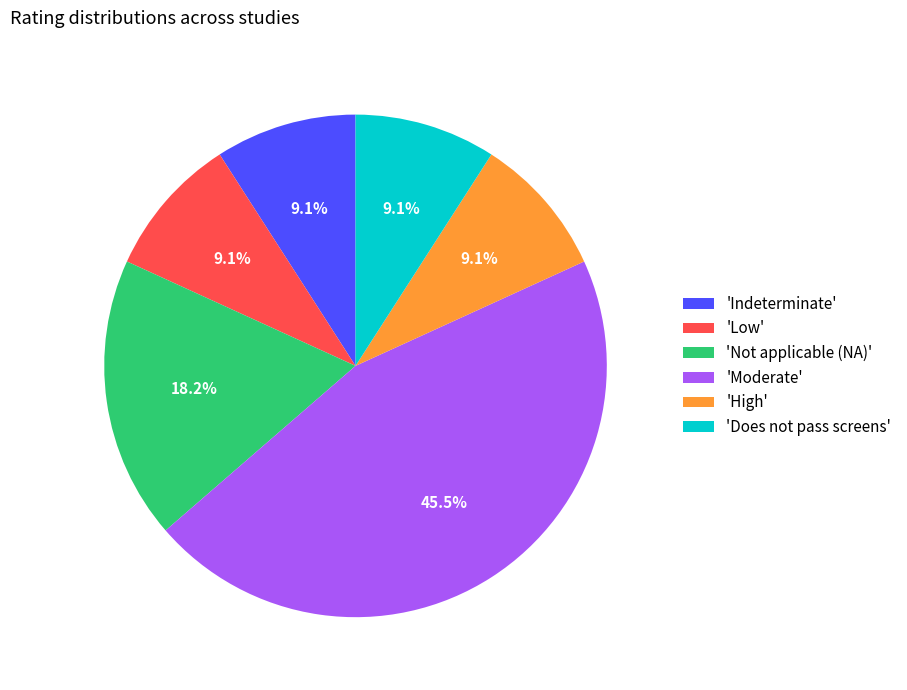

Between 'Does not pass screens' and 'Not applicable (NA)', which is larger?

'Not applicable (NA)'